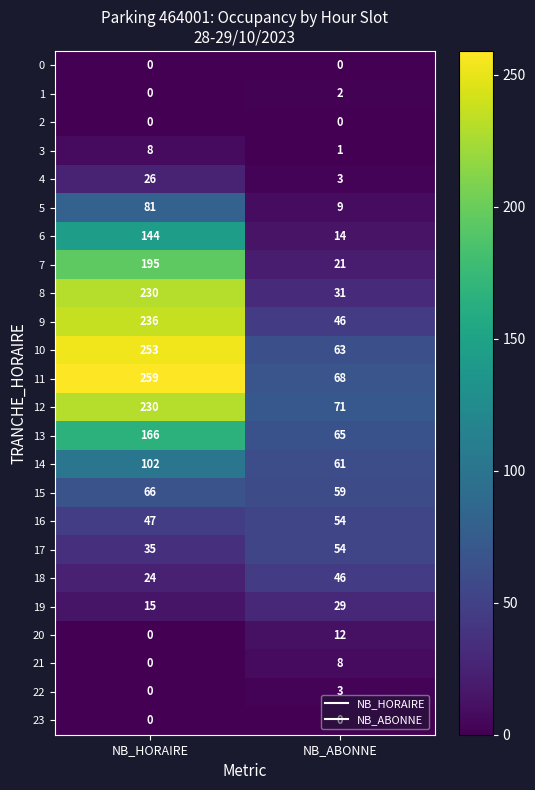

Which series has the largest range (max minus min)?

8